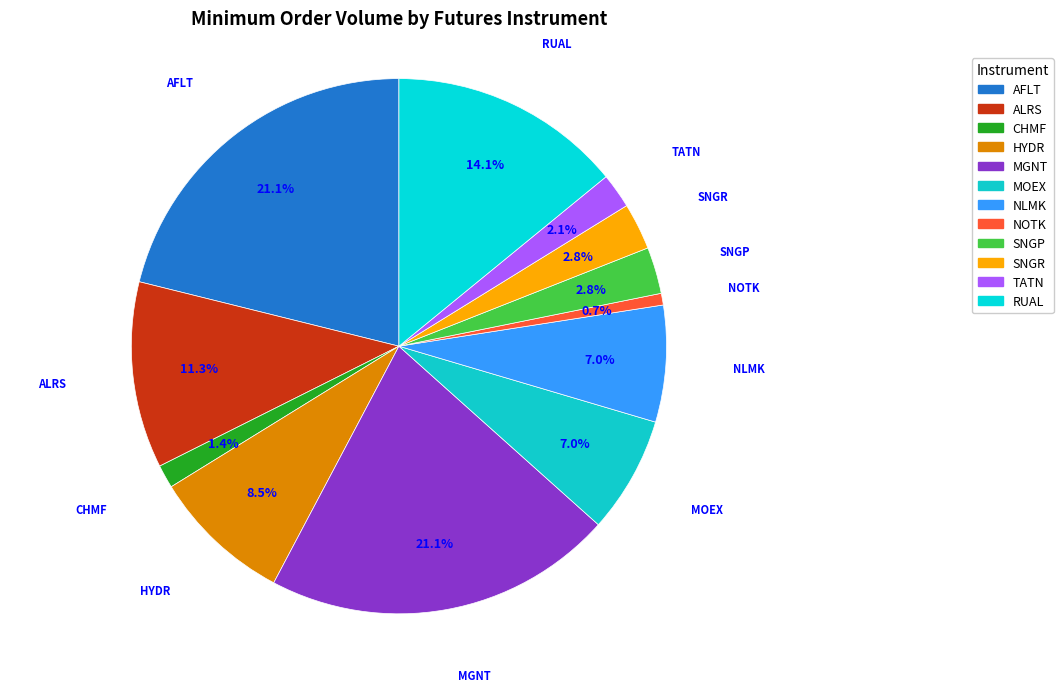

Which category has the smallest portion of the pie?

NOTK